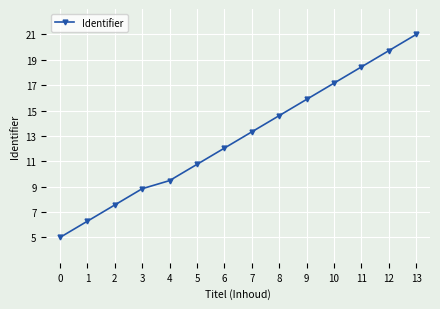

List the labels in order of value, smallest first.

0, 1, 2, 3, 4, 5, 6, 7, 8, 9, 10, 11, 12, 13